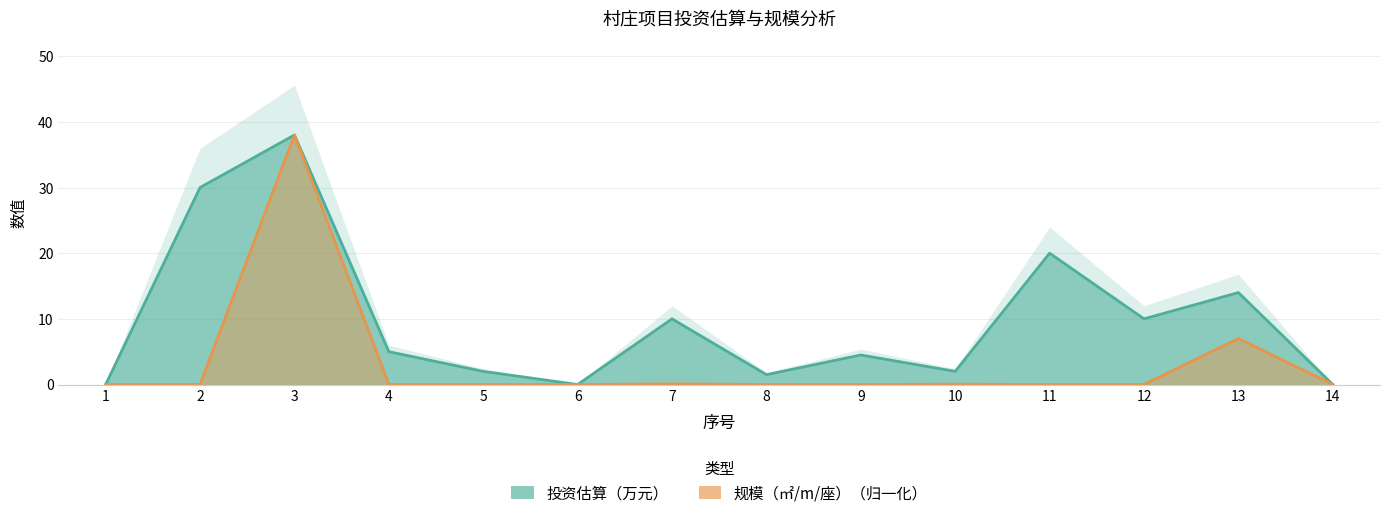

Count the number of categories in the chart.

14